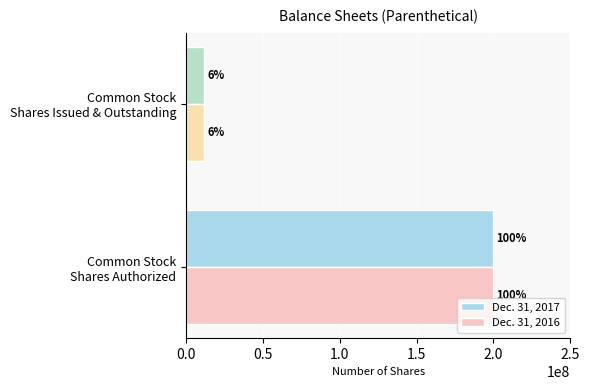

List the series in order of their overall mean, lowest first.

Dec. 31, 2016, Dec. 31, 2017